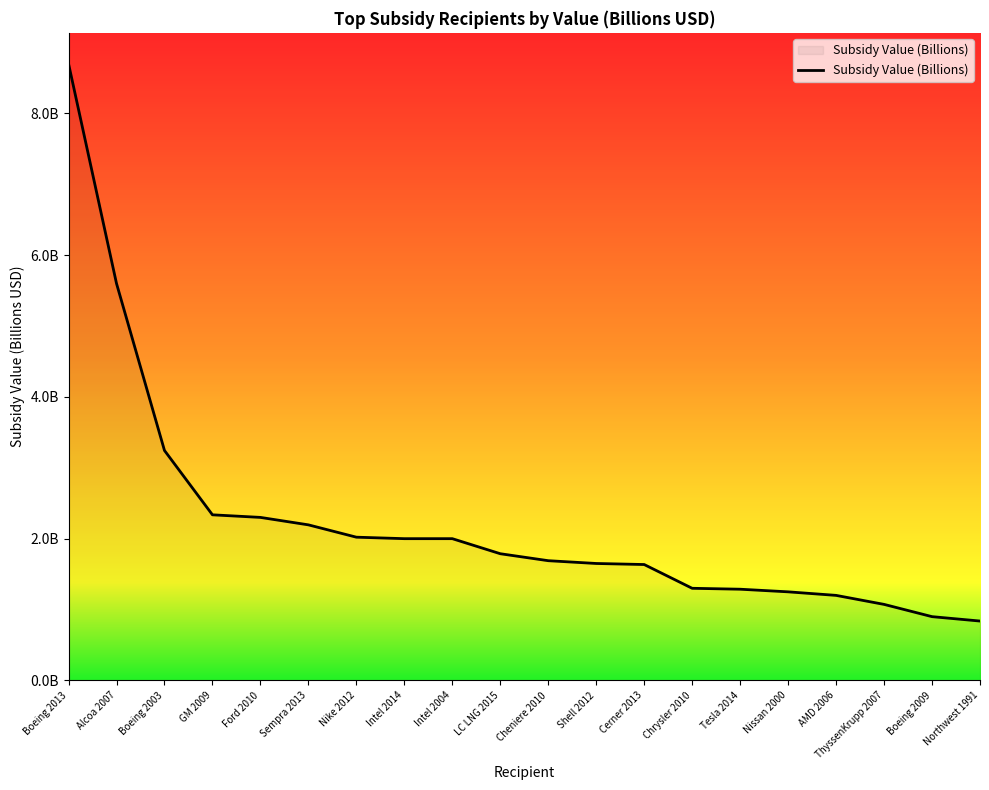

Does the chart display data point markers on the line(s)?

No